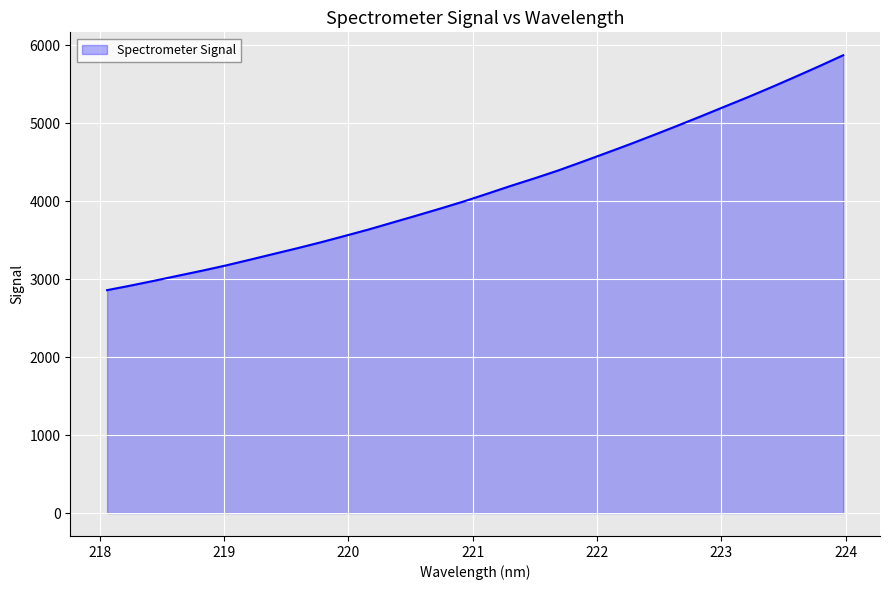

What is the greatest value displayed?

5869.6